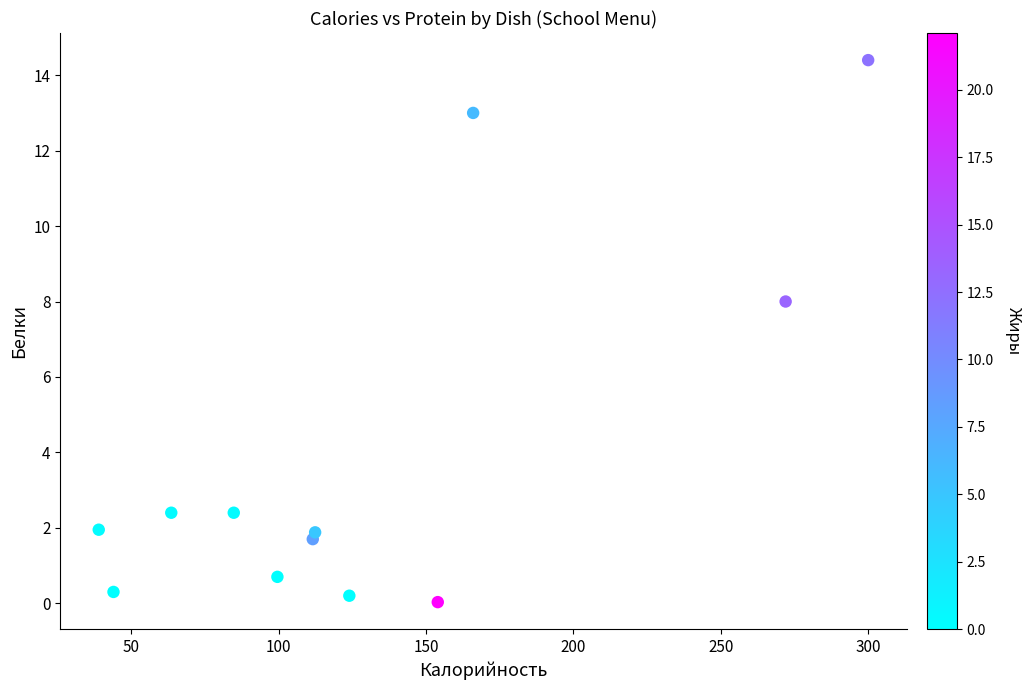

What Y value in the scatter plot is closest to 7?

8.0